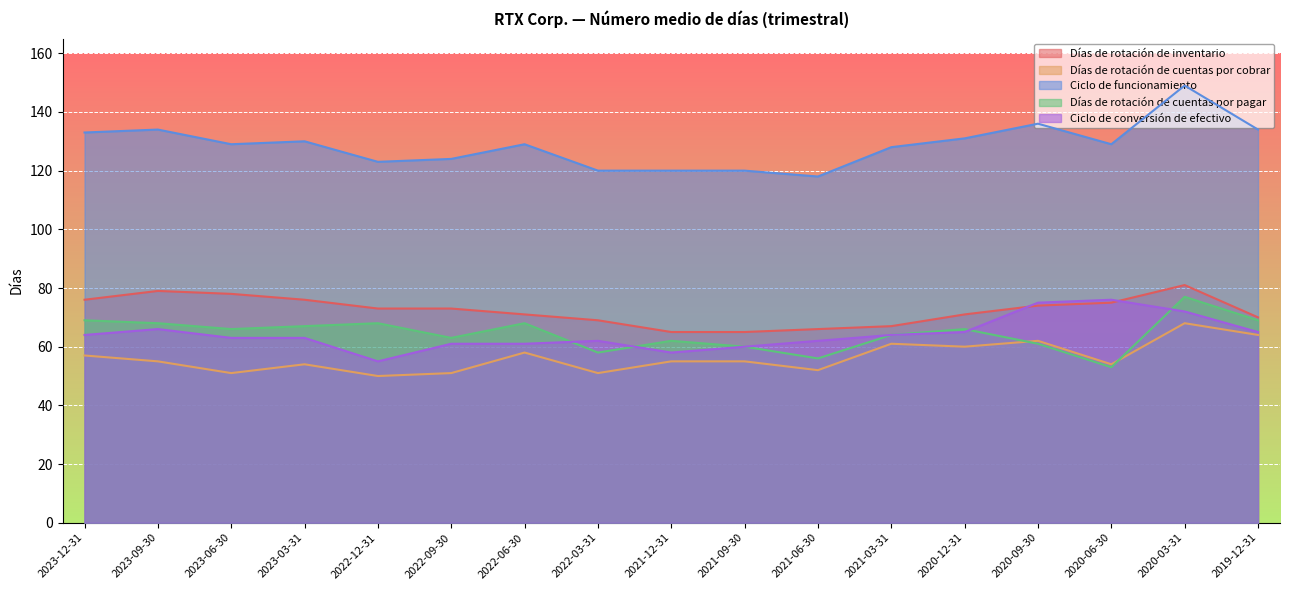

How many interior local valleys does the Ciclo de funcionamiento series have?

4